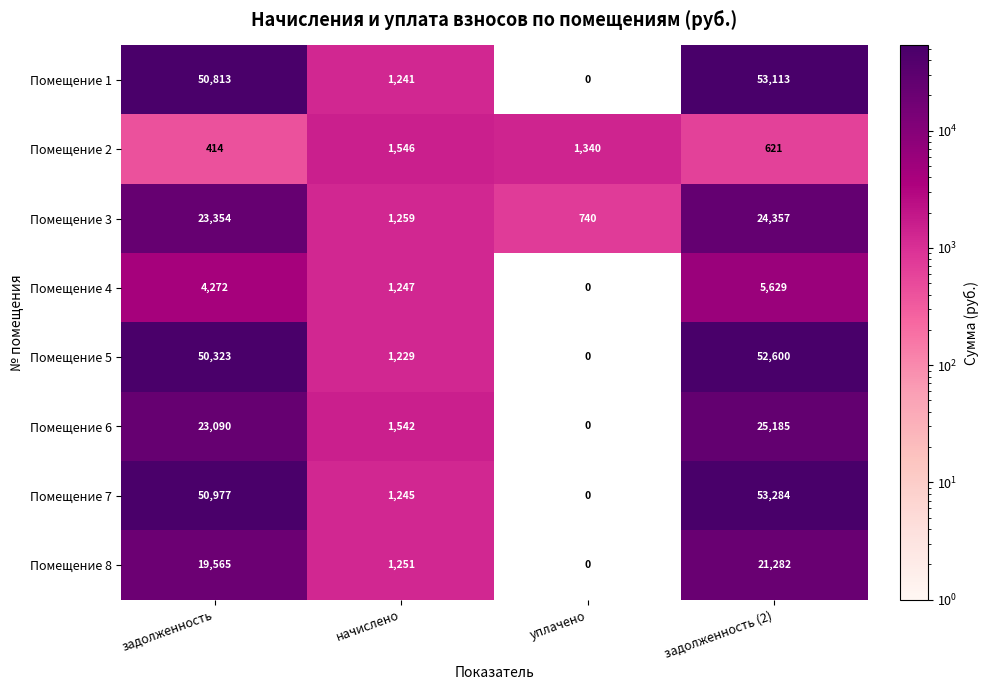

What is the average value of the Помещение 1 series?

26292